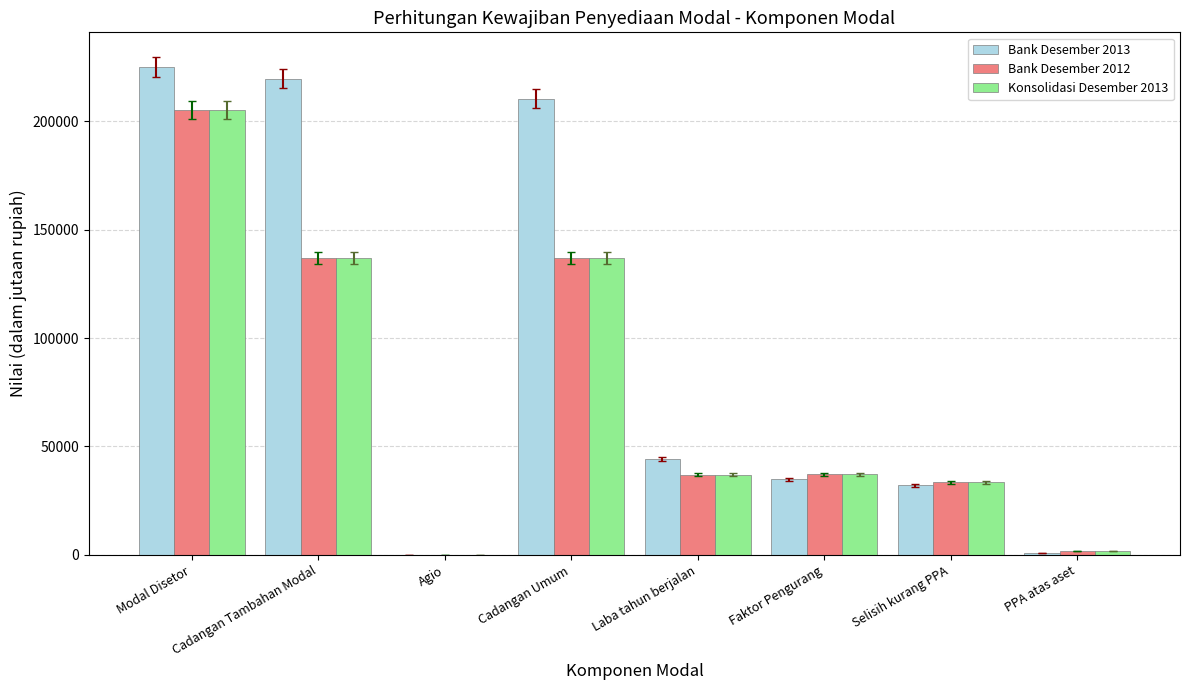

Between Modal Disetor and Selisih kurang PPA, which series saw the biggest shift?

Bank Desember 2013